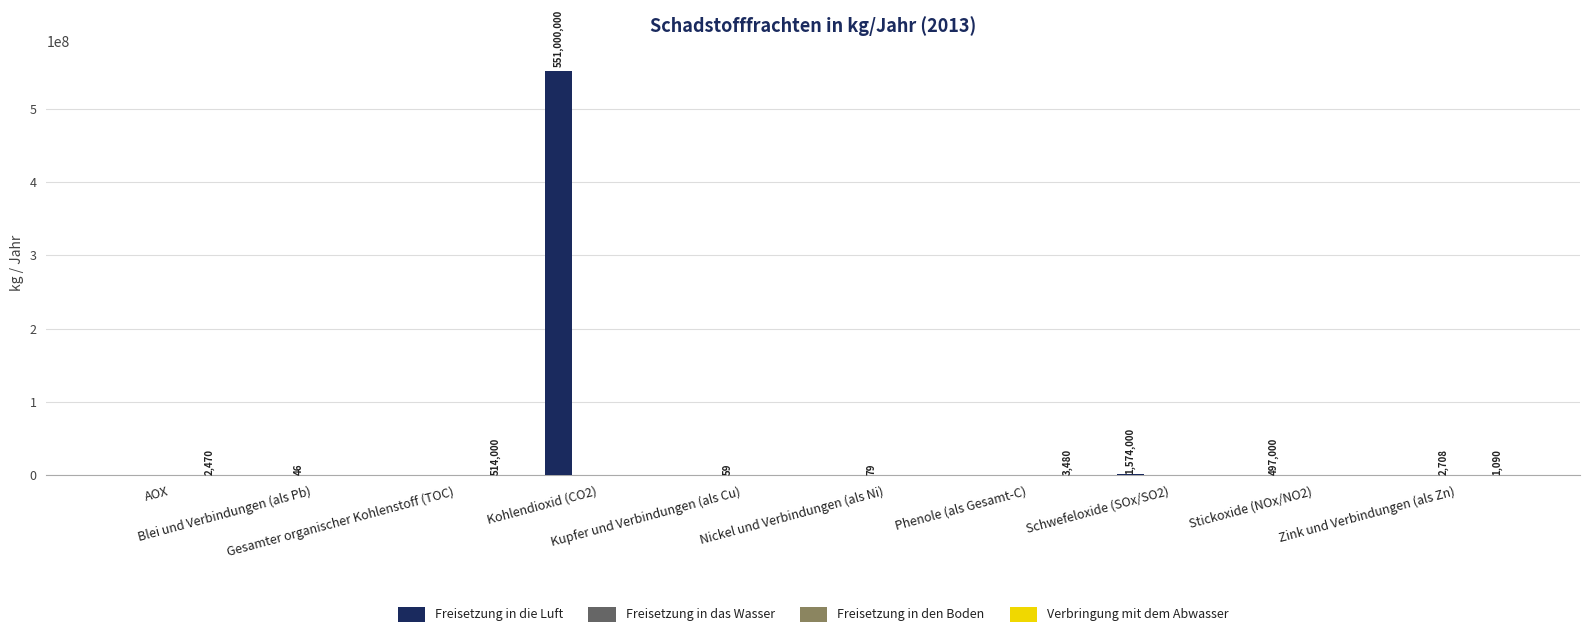

Which series has the largest total across all categories?

Freisetzung in die Luft